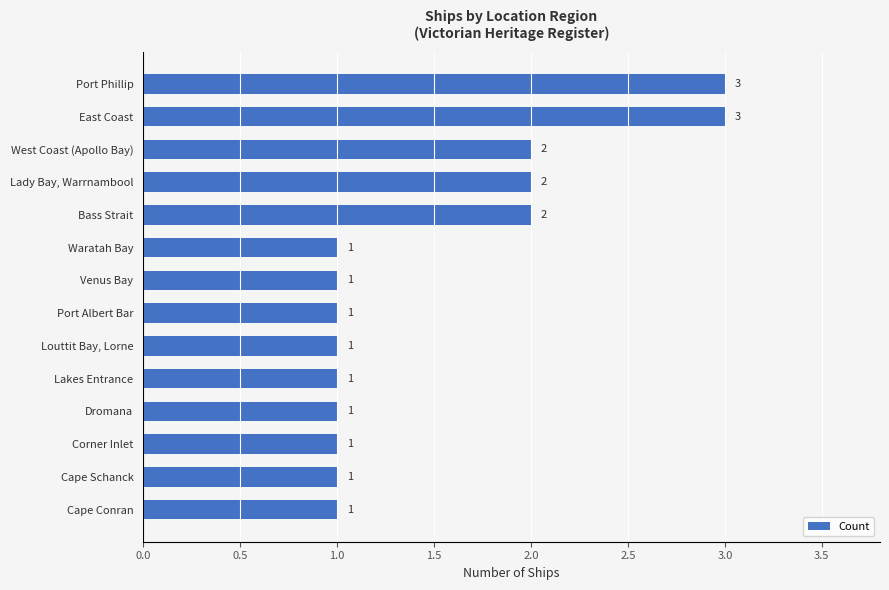

What is the value of the 1st bar from the top?

3